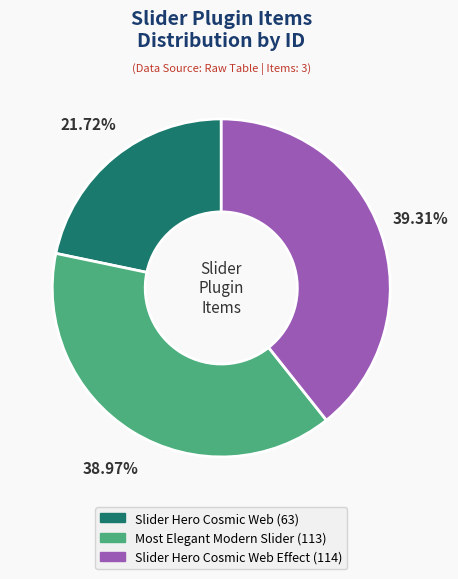

How many slices are in this pie chart?

3